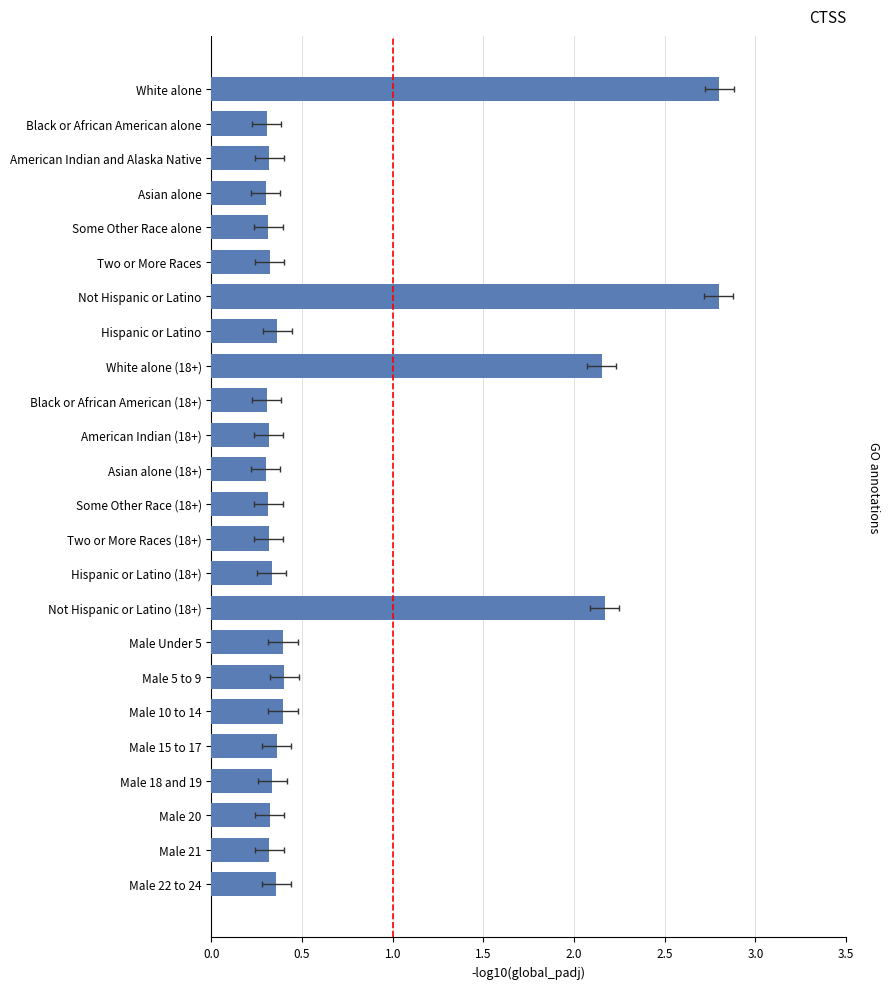

What is the sum of the values at Some Other Race (18+) and Male 22 to 24?

0.7